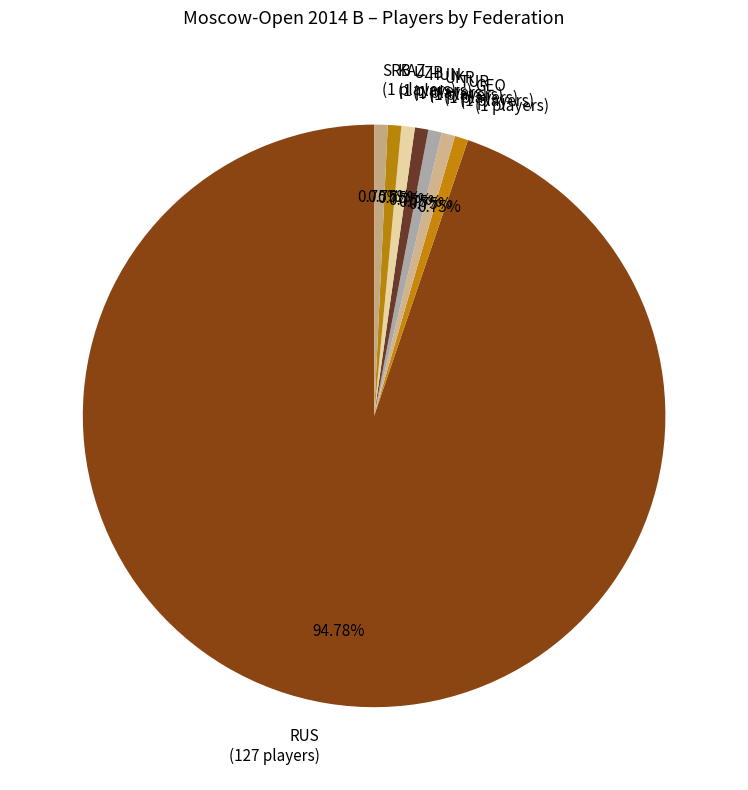

Does RUS account for over 50% of the chart?

Yes